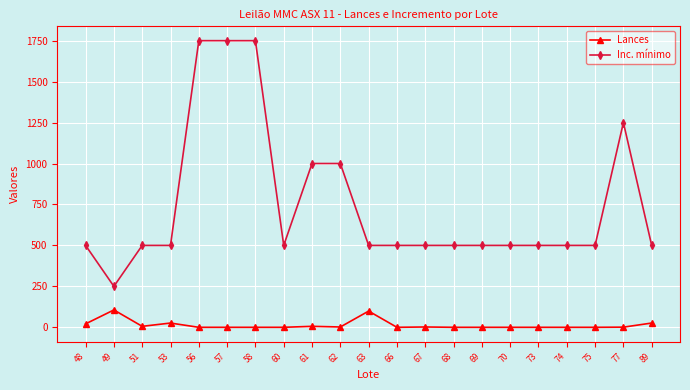

True or false: Inc. mínimo and Lances cross at least once.

False